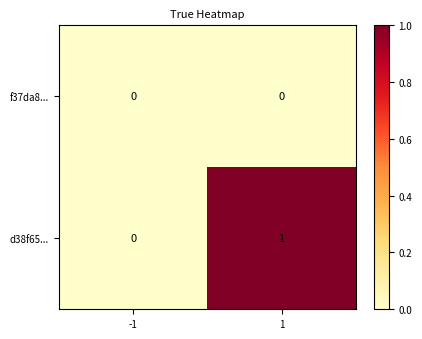

Which series has the largest total across all categories?

d38f65...